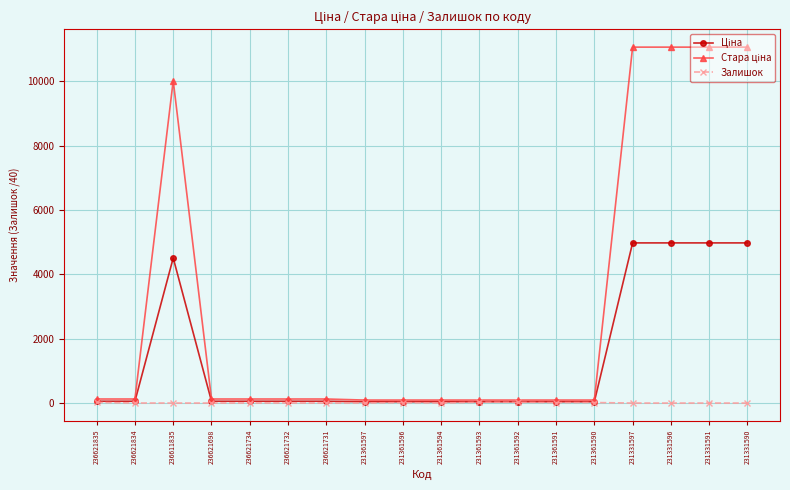

What is the label of the 15th point from the right?

236621698